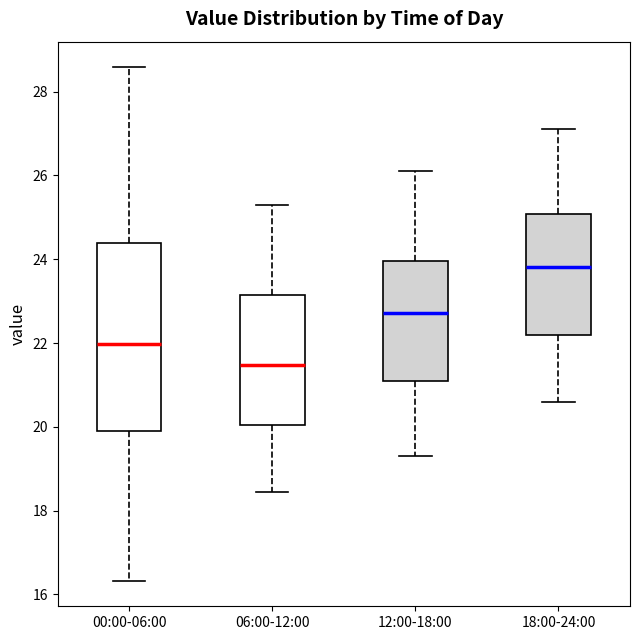

Comparing the boxes themselves (not the whiskers), which one is the tallest?

00:00-06:00